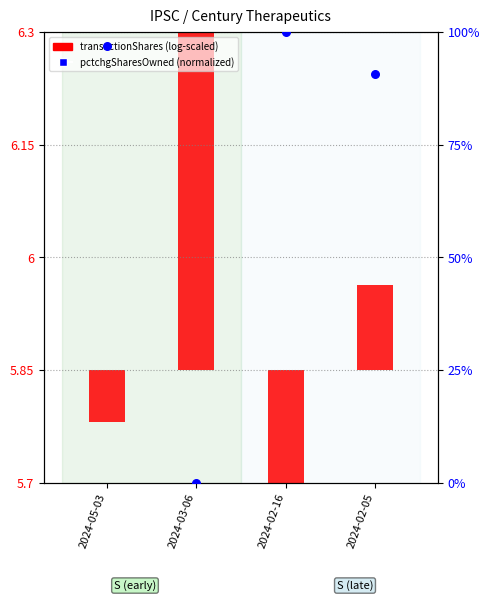

What is the total value across all series at 2024-05-03?

96.8